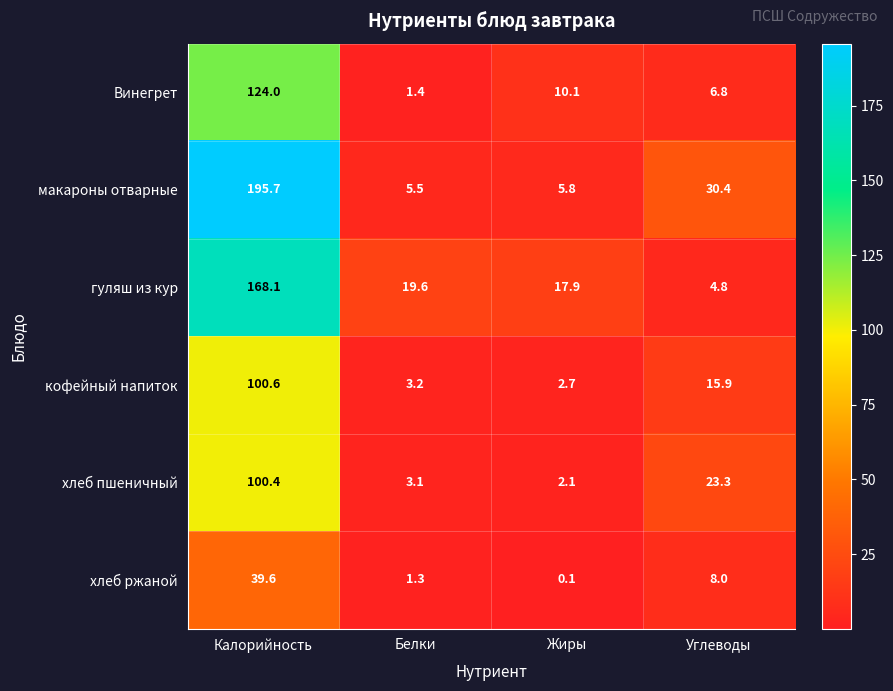

Which series has the largest total across all categories?

макароны отварные